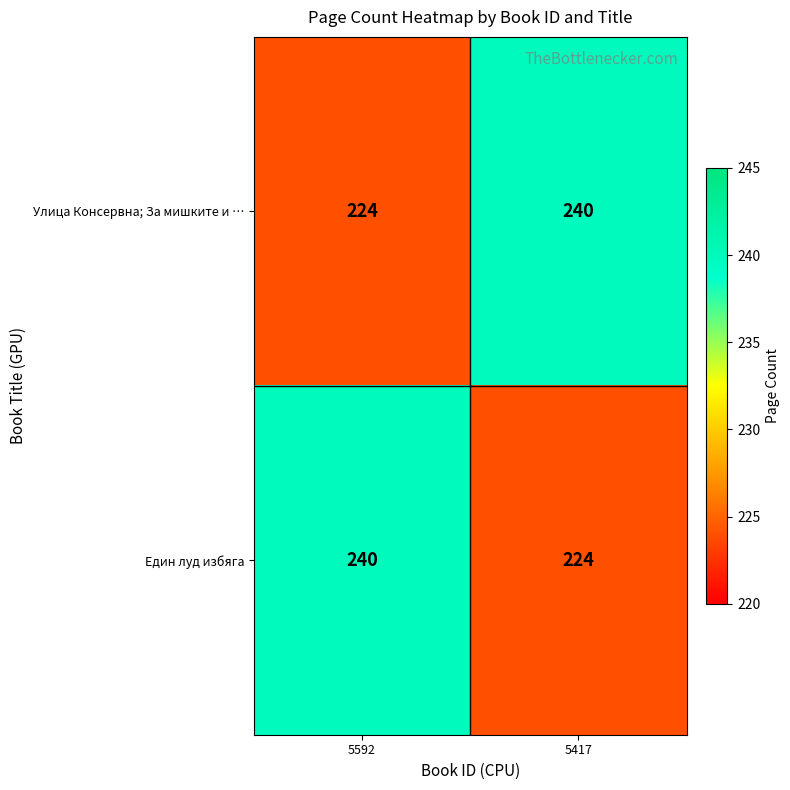

What is the difference between the highest and lowest values at 5592?

16